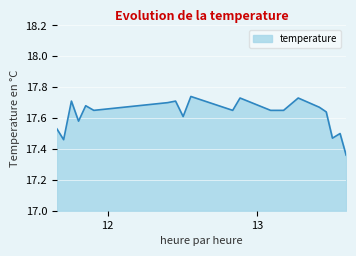

How many lines are shown in the chart?

1